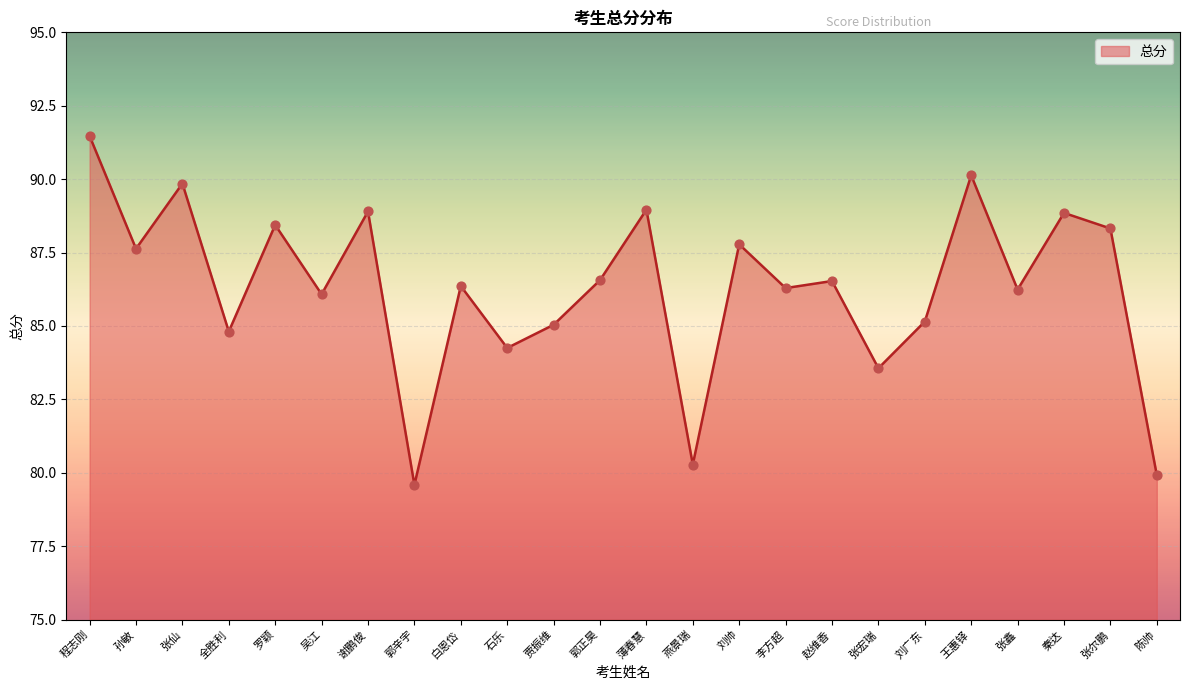

Approximately how many times larger is the value at 孙敏 compared to 王惠铎?

1.0